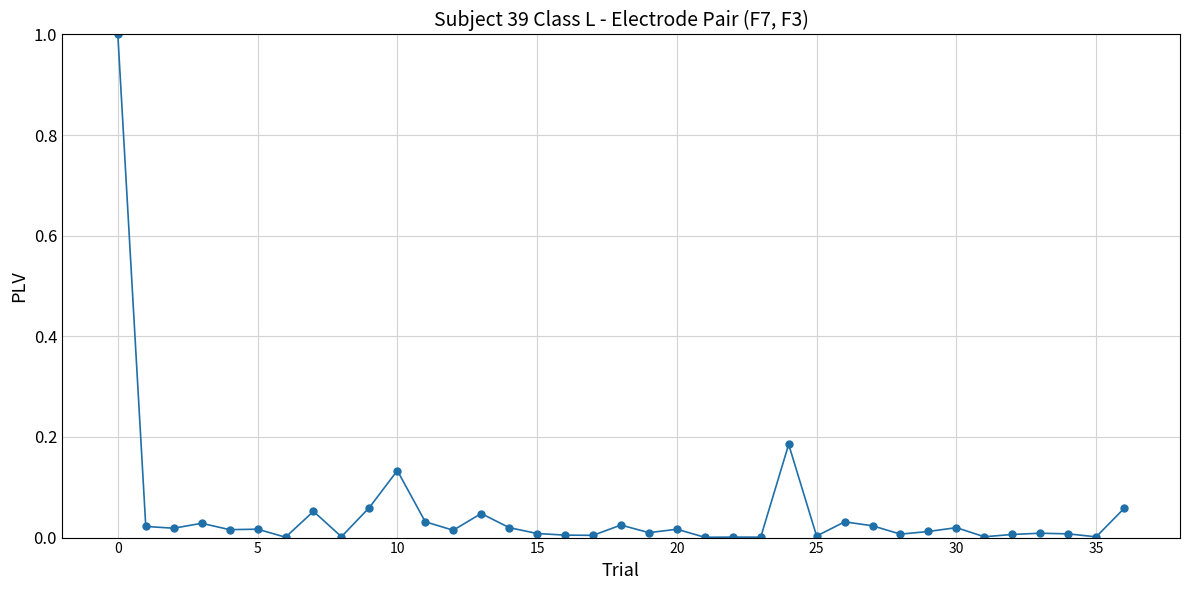

True or false: the data has more than 0 interior local peaks.

True